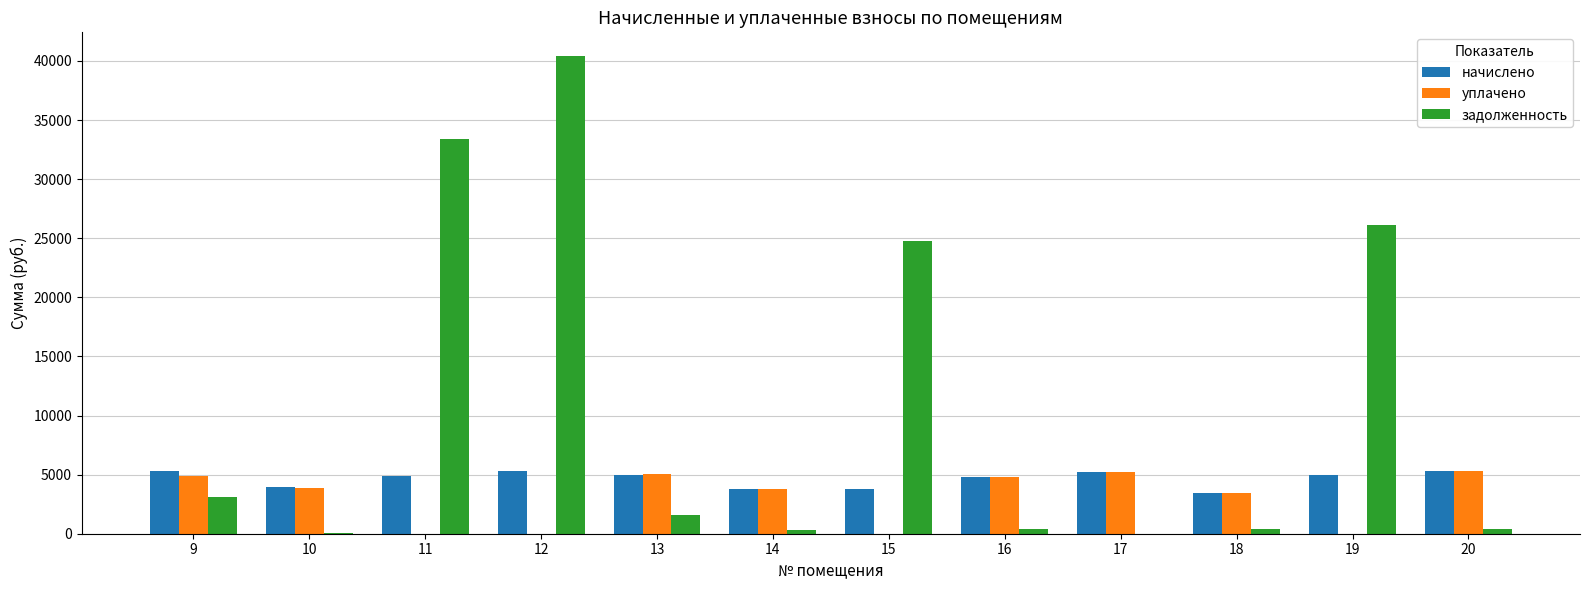

What is the total value across all series at 10?

7822.8